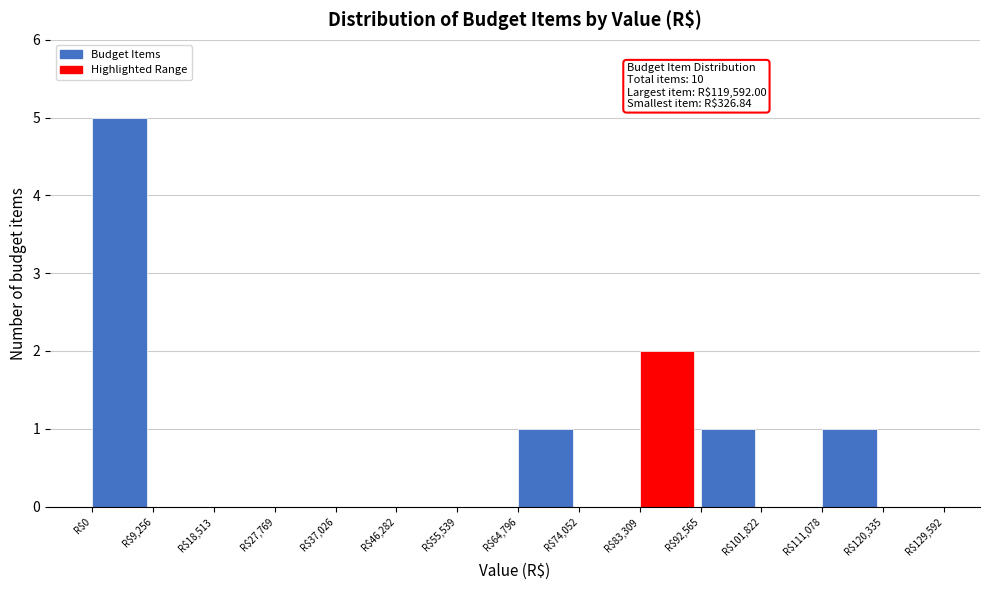

Over which range of the x-axis is the bar tallest?

0 to 9000